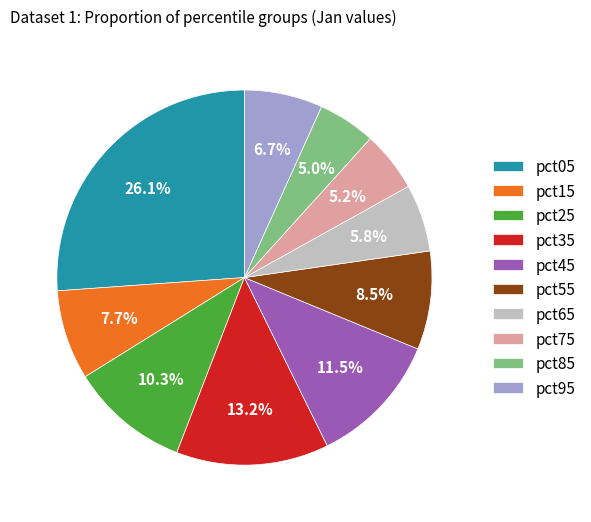

To the nearest percent, what is the combined percentage of pct65 and pct05?

32%